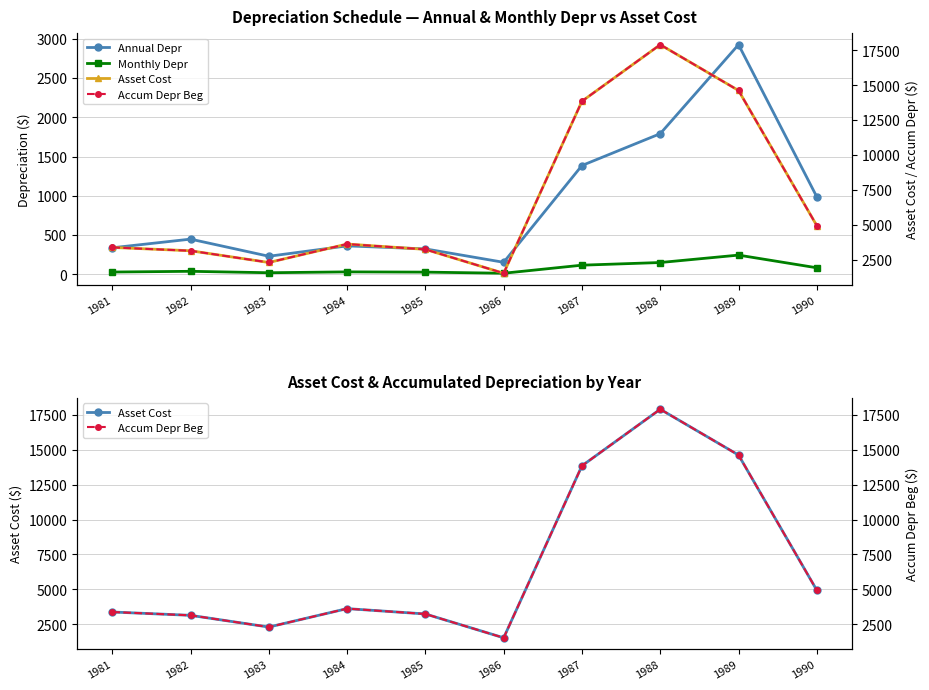

Reading left to right, extract all data points from this chart.

Annual Depr: 1981=337.0	1982=447.3	1983=229.1	1984=361.3	1985=323.0	1986=151.9	1987=1385.3	1988=1790.9	1989=2925.0	1990=986.4
Monthly Depr: 1981=28.1	1982=37.3	1983=19.1	1984=30.1	1985=26.9	1986=12.7	1987=115.4	1988=149.2	1989=243.8	1990=82.2
Asset Cost: 1981=3370.0	1982=3131.0	1983=2291.0	1984=3612.8	1985=3229.6	1986=1519.2	1987=13853.2	1988=17908.7	1989=14625.2	1990=4931.9
Accum Depr Beg: 1981=3370.0	1982=3131.0	1983=2291.0	1984=3612.8	1985=3229.6	1986=1519.2	1987=13853.2	1988=17908.7	1989=14625.2	1990=4931.9